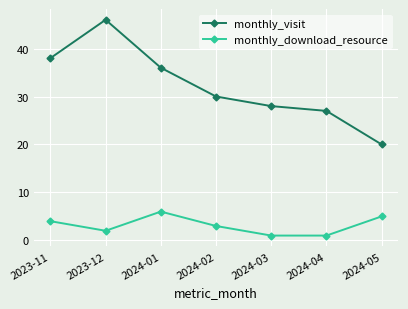

True or false: monthly_download_resource has more than 1 points higher than both neighbors.

False